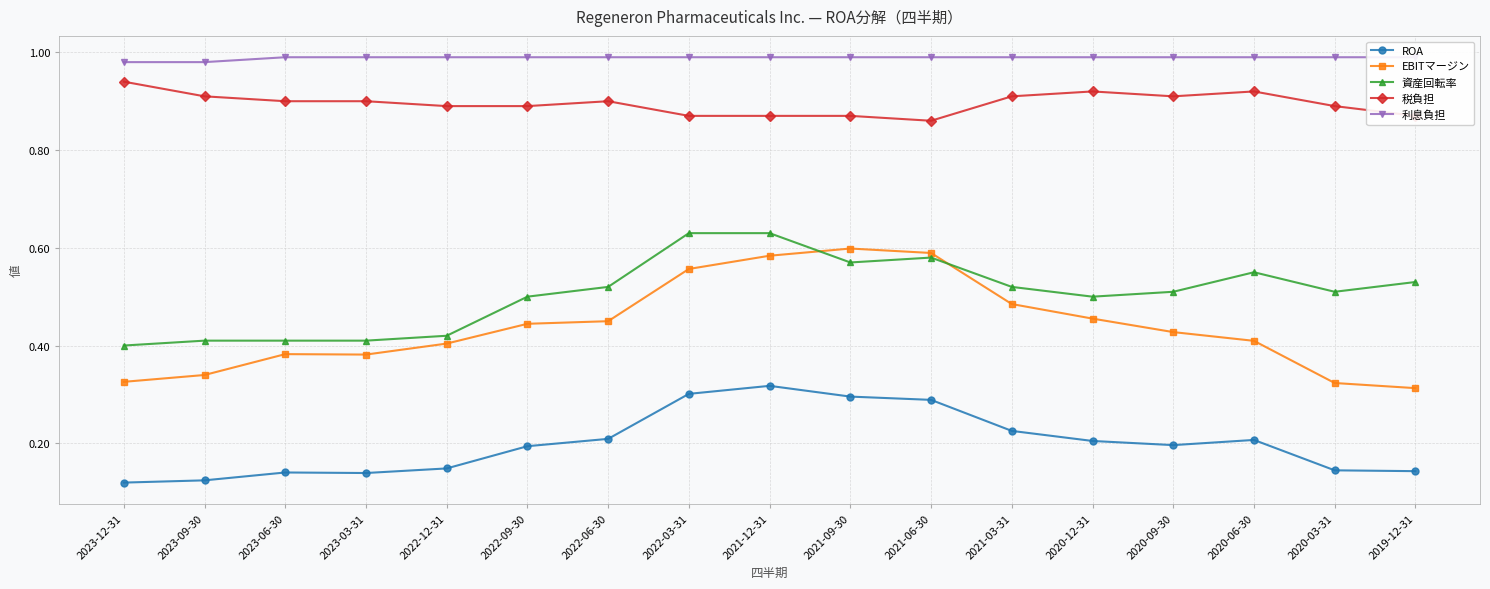

What position from the left is 2023-03-31?

4